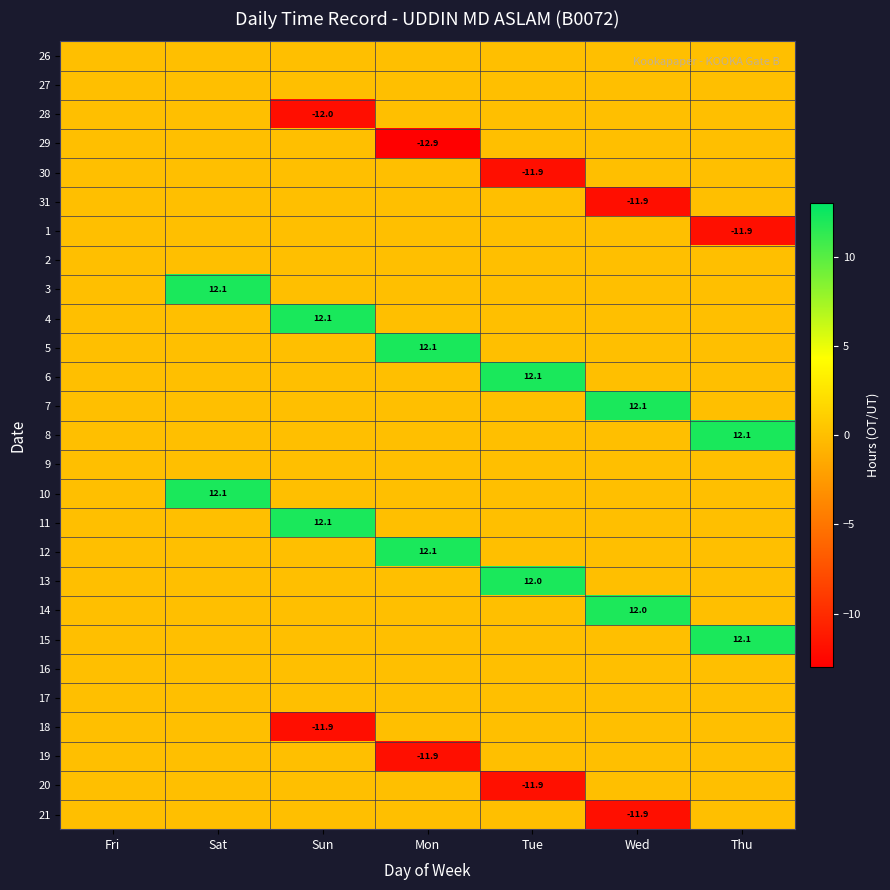

The value of 18 at Thu is 7.3. True or false?

False